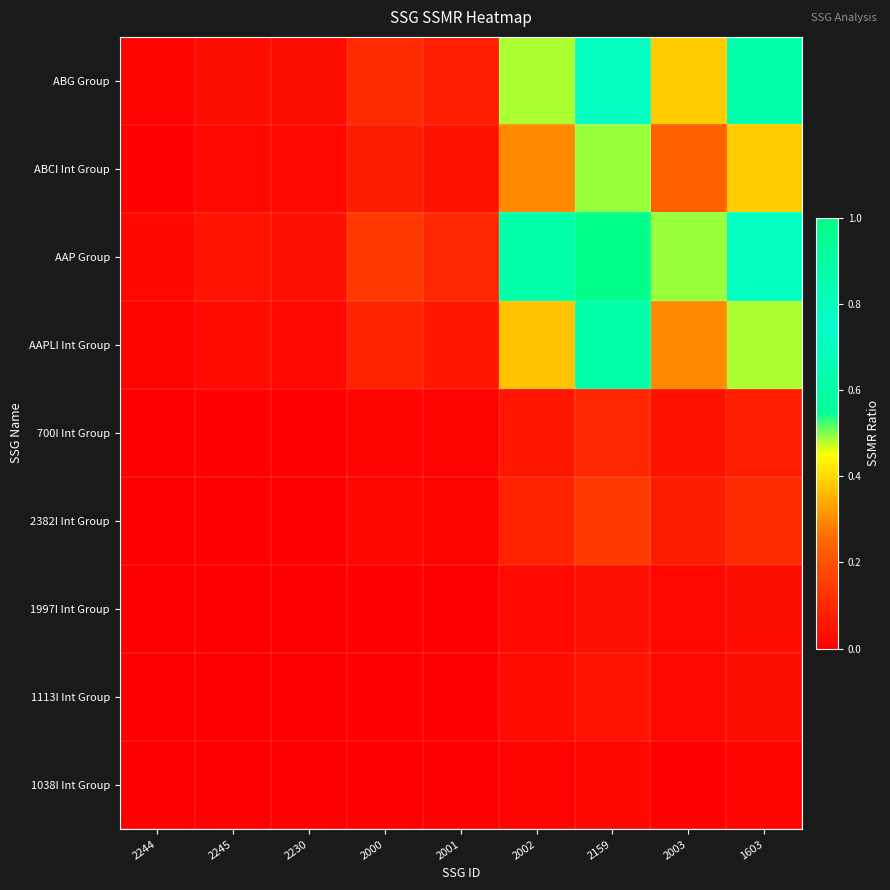

Which has a higher value, 2002 or 2003?

2002